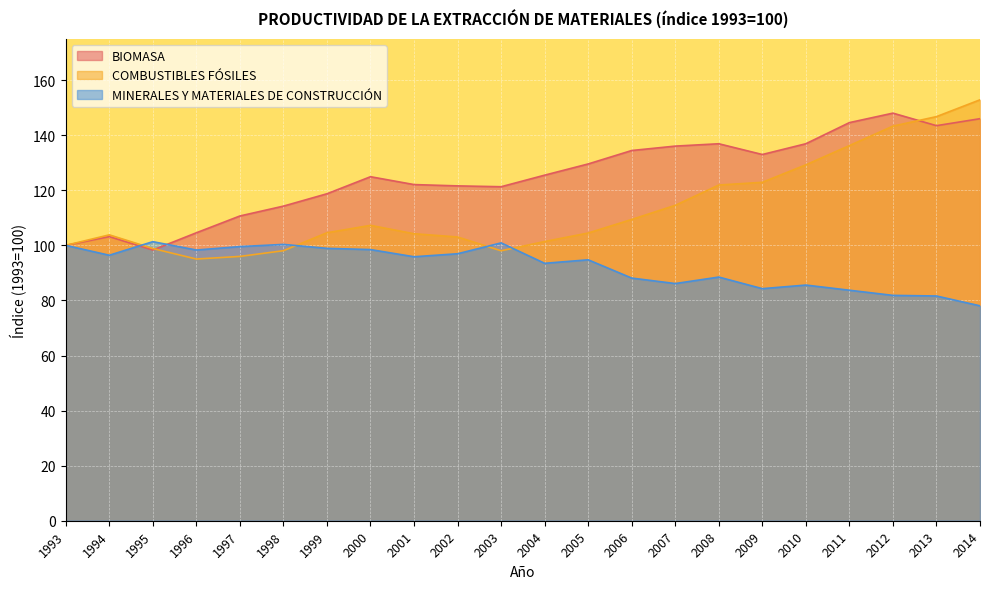

How many lines are shown in the chart?

3